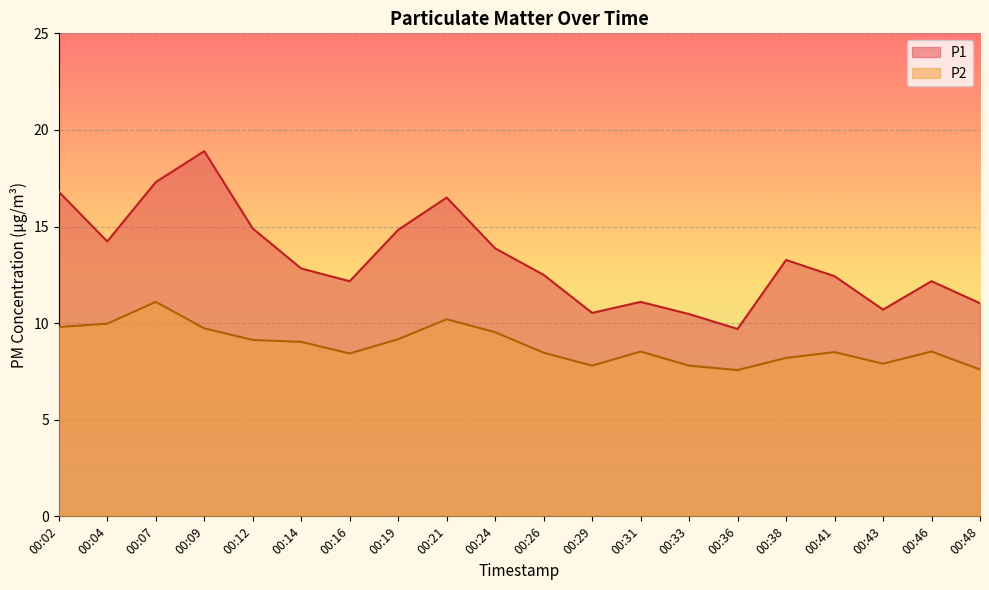

How many lines are shown in the chart?

2